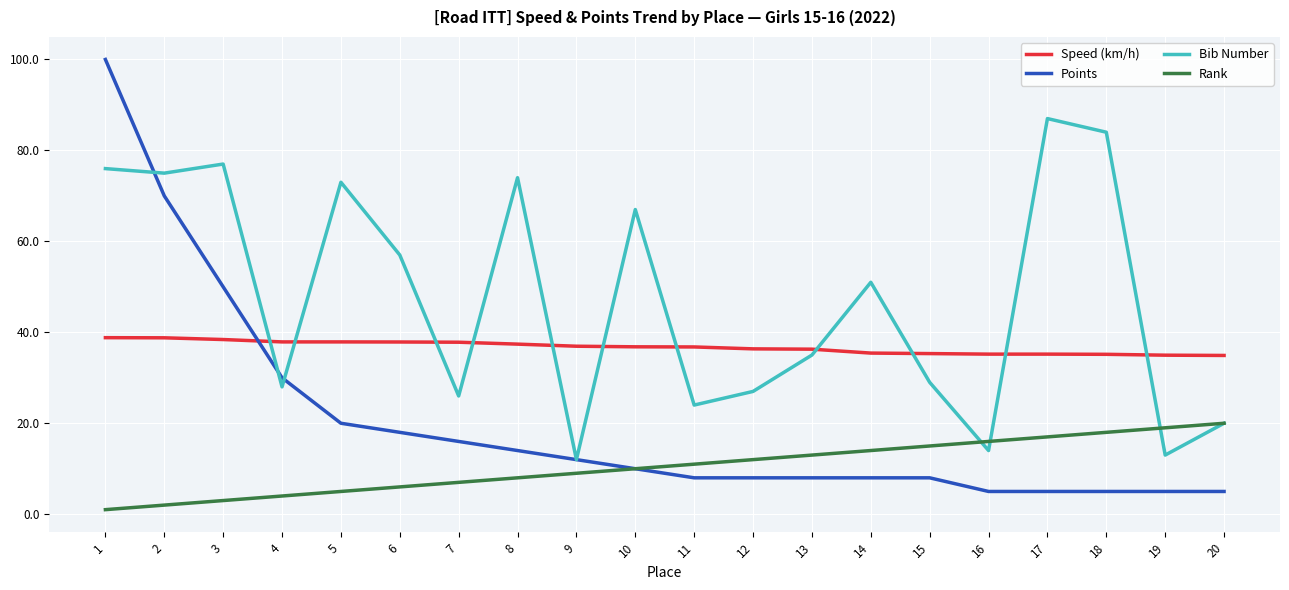

How many times do Bib Number and Speed (km/h) cross each other?

11